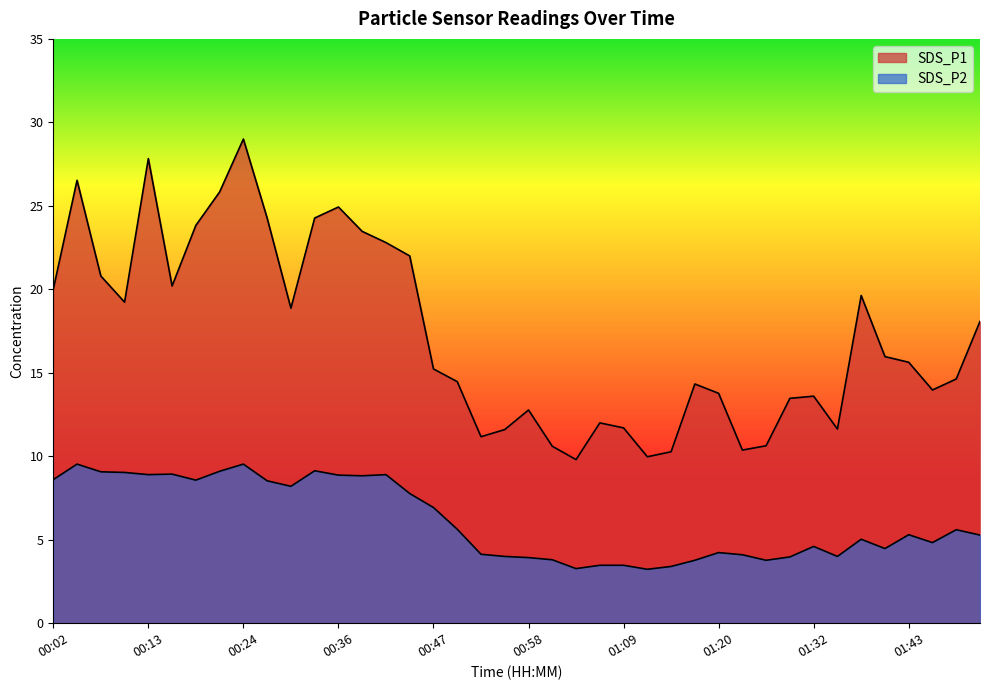

Is it true that SDS_P2 equals 6.9 at 01:20?

False